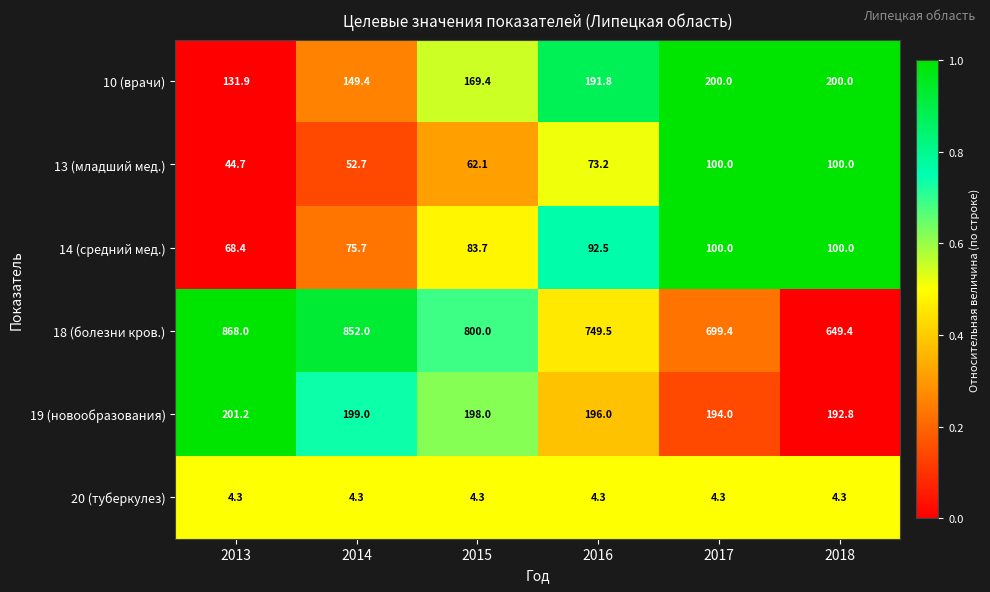

What is the maximum value for 19 (новообразования)?

201.2